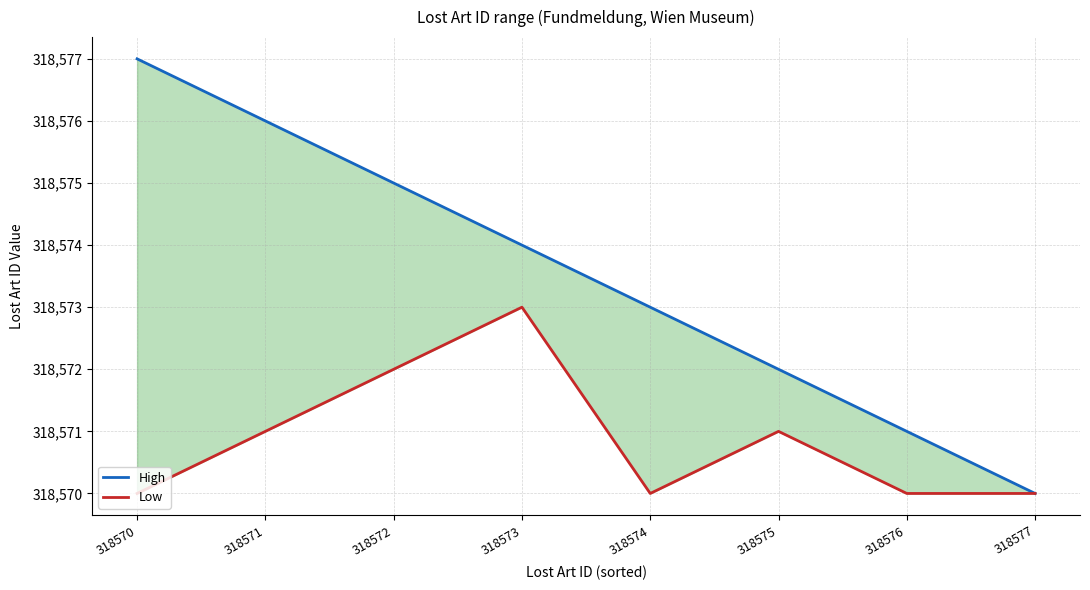

What is the sum of the Low values at 318576 and 318570?

637140